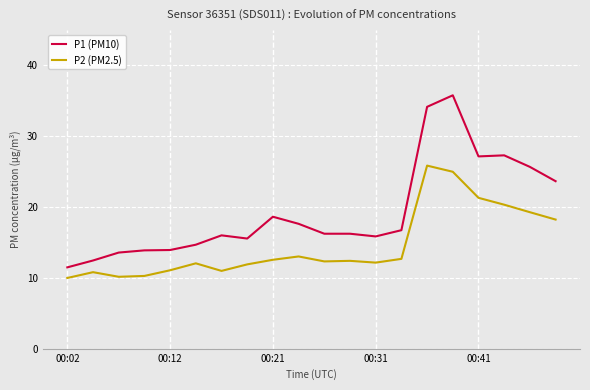

Is this an area chart (filled region under the line)?

No